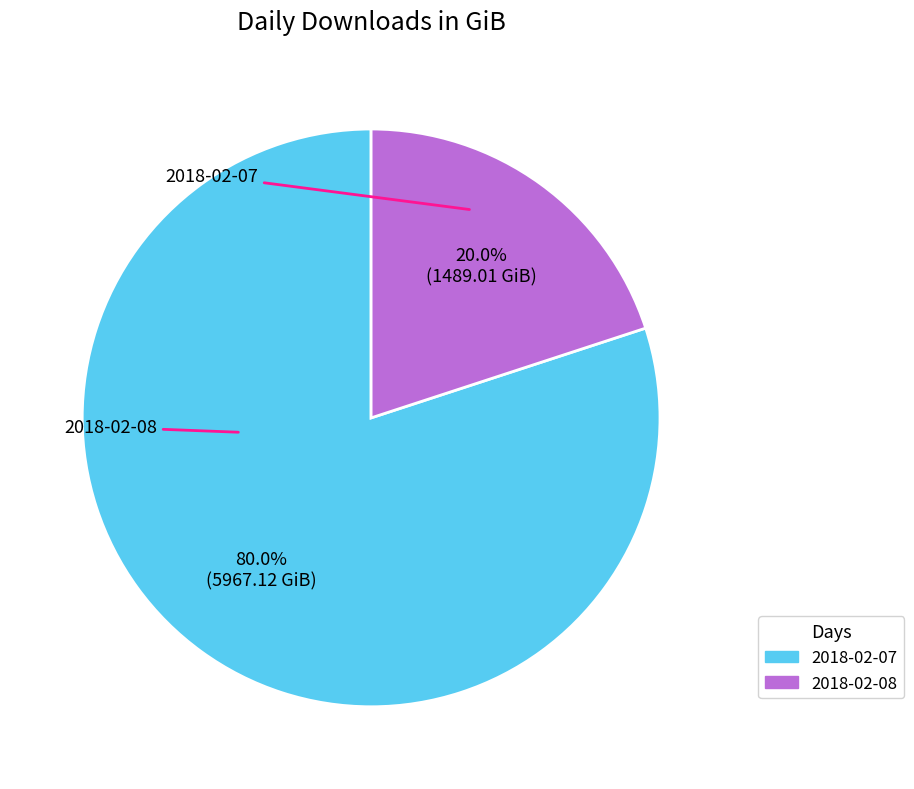

Which slice is the largest?

2018-02-07